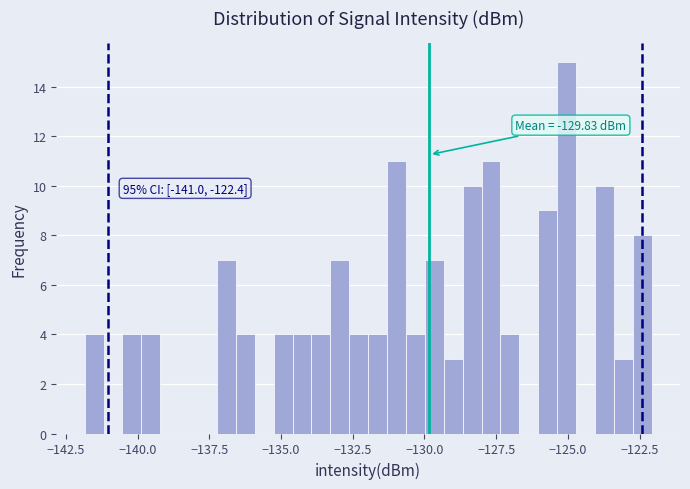

Around what value on the x-axis is the tallest bar? Give the approximate position of its centre, as read against the axis.

-125.0